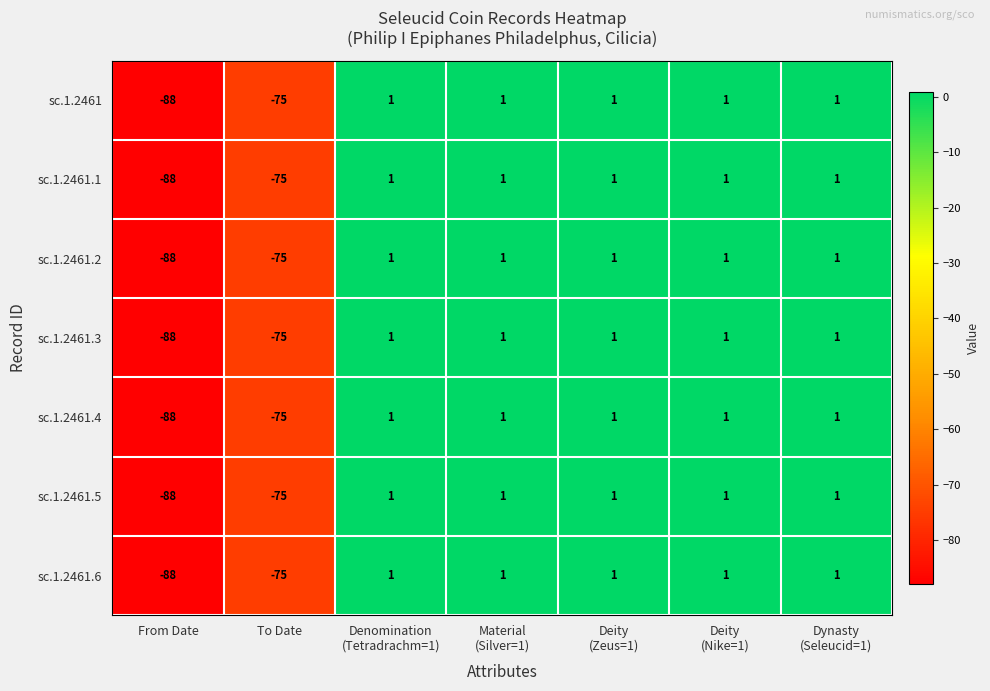

What is the maximum value shown in the chart?

1